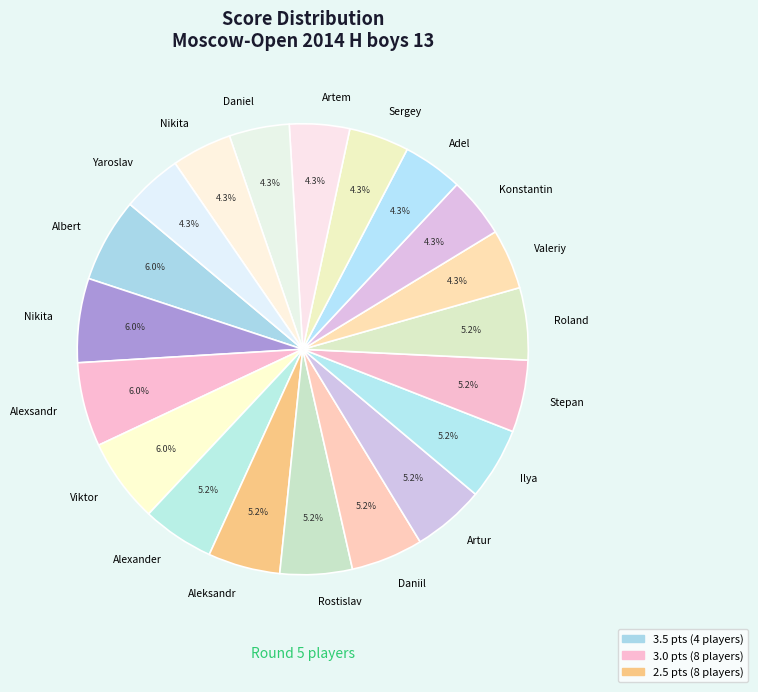

How many slices are in this pie chart?

20